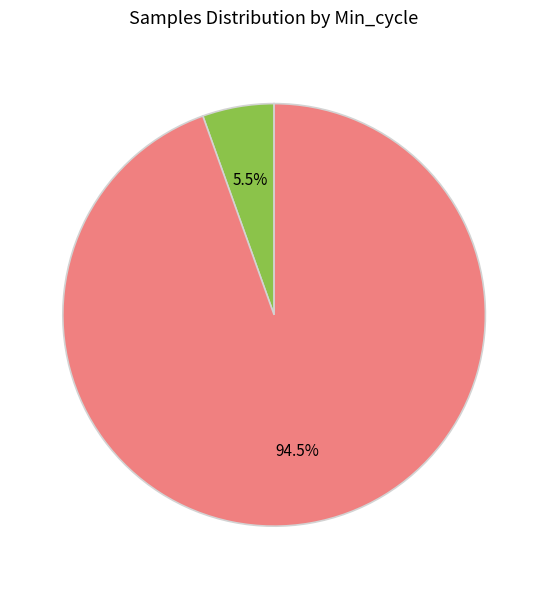

Is there any slice that represents more than half of the pie?

Yes